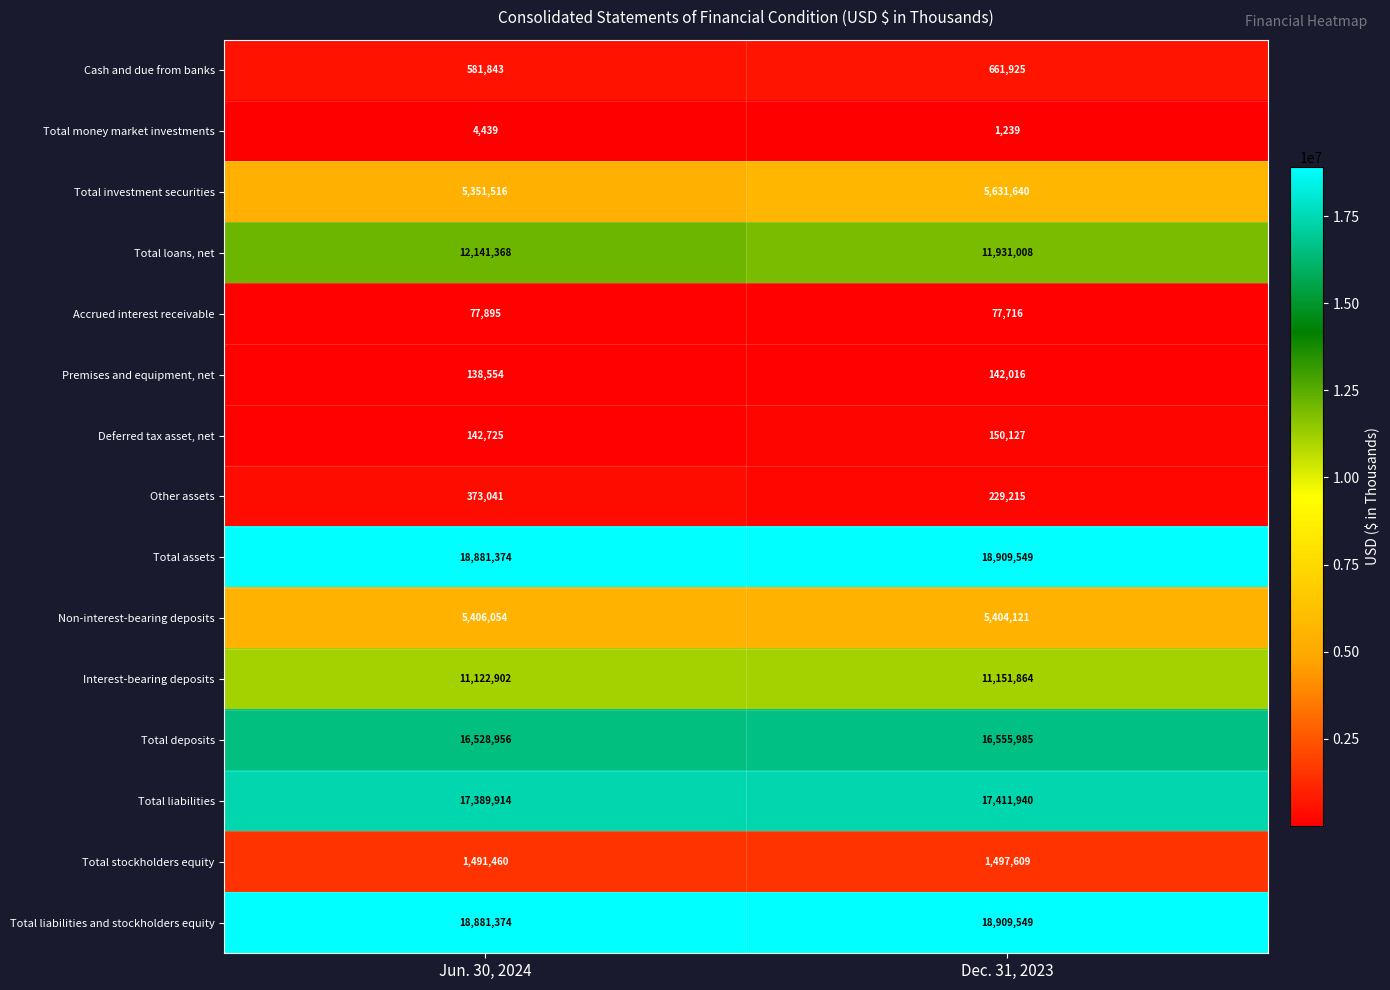

What is the difference between the maximum and minimum values in the Accrued interest receivable series?

179